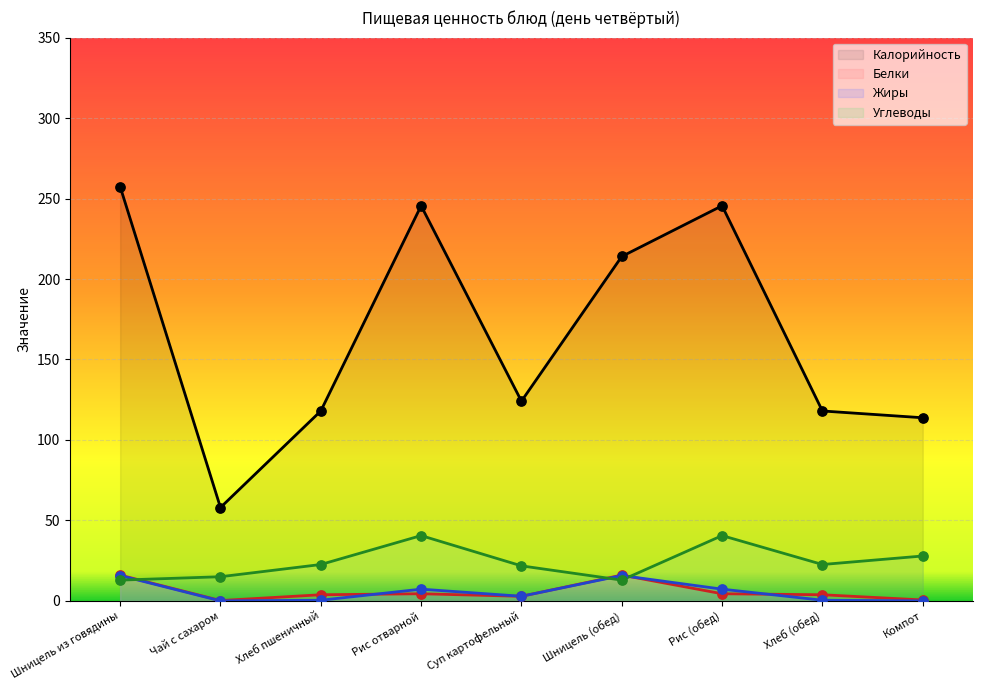

Which series has the largest Y range (max minus min)?

Калорийность